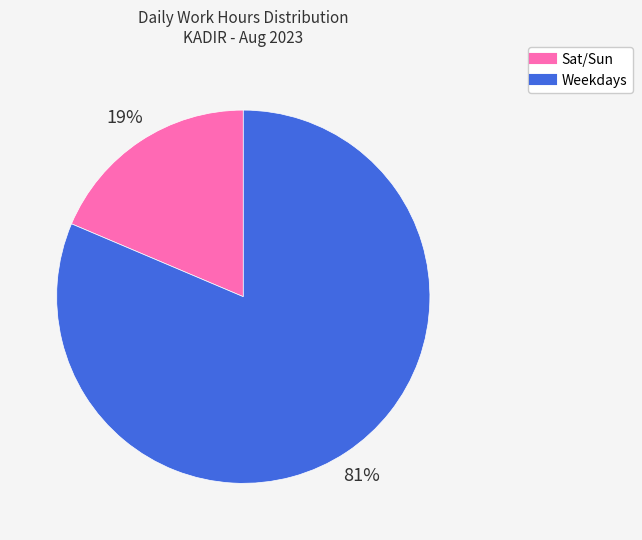

To the nearest percent, what is the average slice percentage?

50%